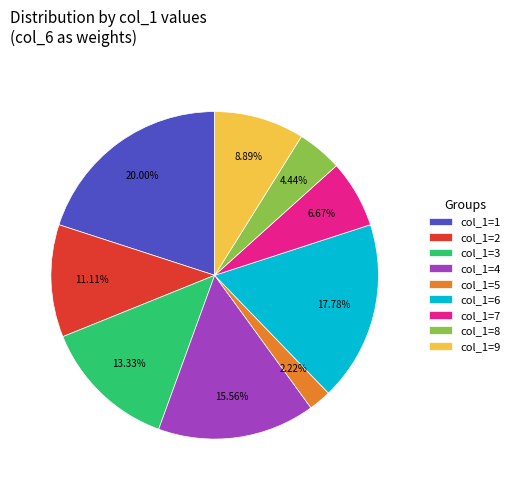

Does col_1=9 account for over 50% of the chart?

No